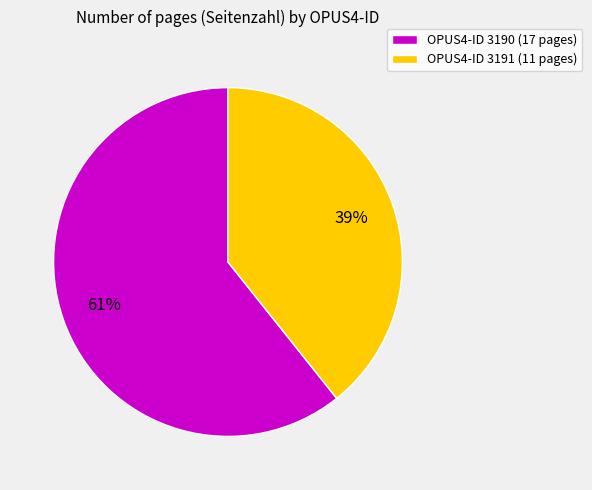

Combined, do OPUS4-ID 3190 (17 pages) and OPUS4-ID 3191 (11 pages) account for over 50%?

Yes